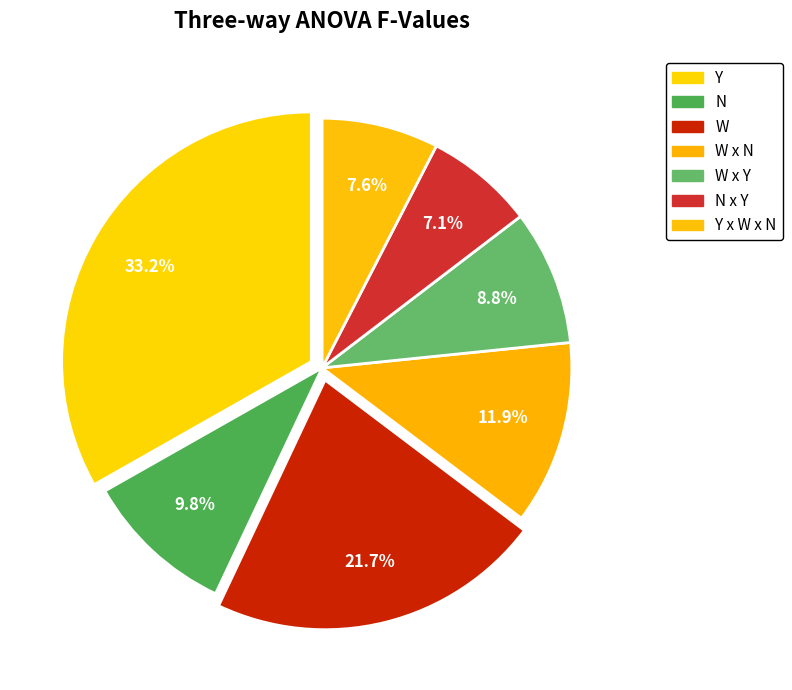

Rank the categories by value from lowest to highest.

N x Y, Y x W x N, W x Y, N, W x N, W, Y